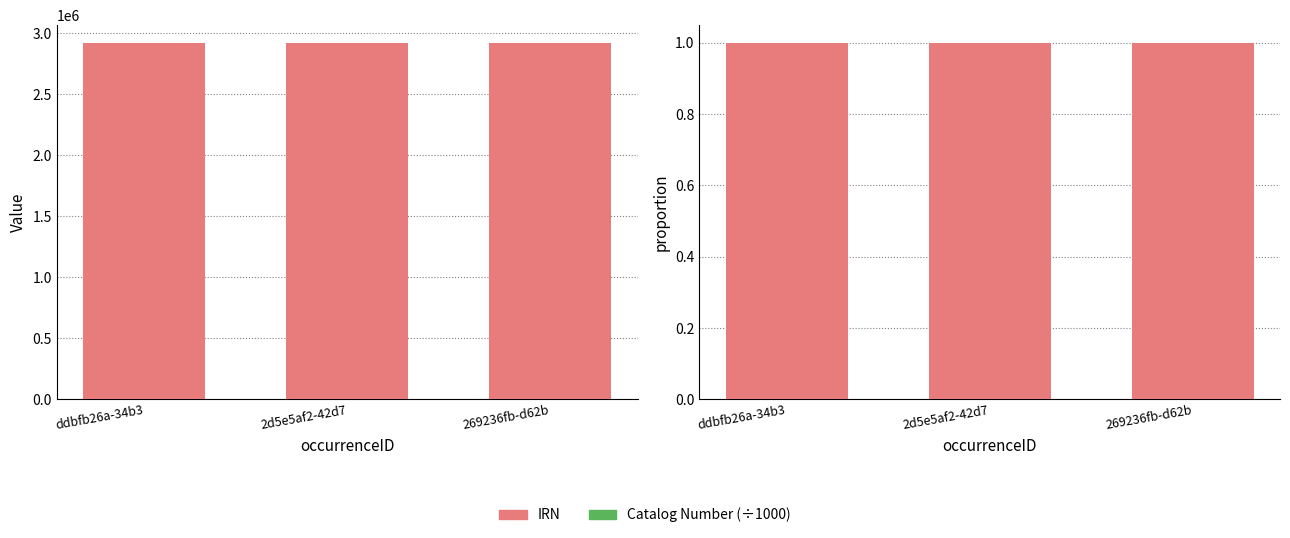

Which category has the highest value across all series?

269236fb-d62b